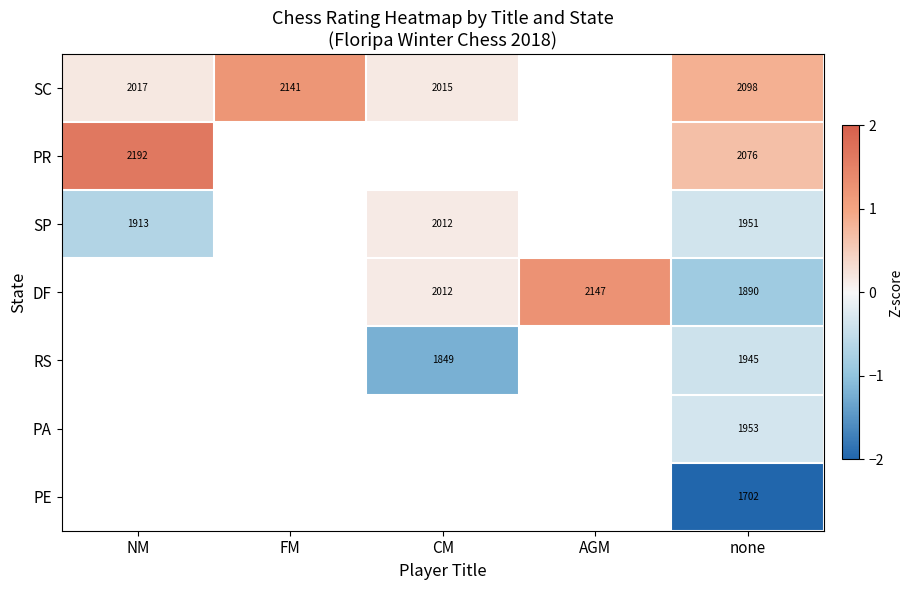

Is the value of SC at none greater than the value of RS at CM?

Yes